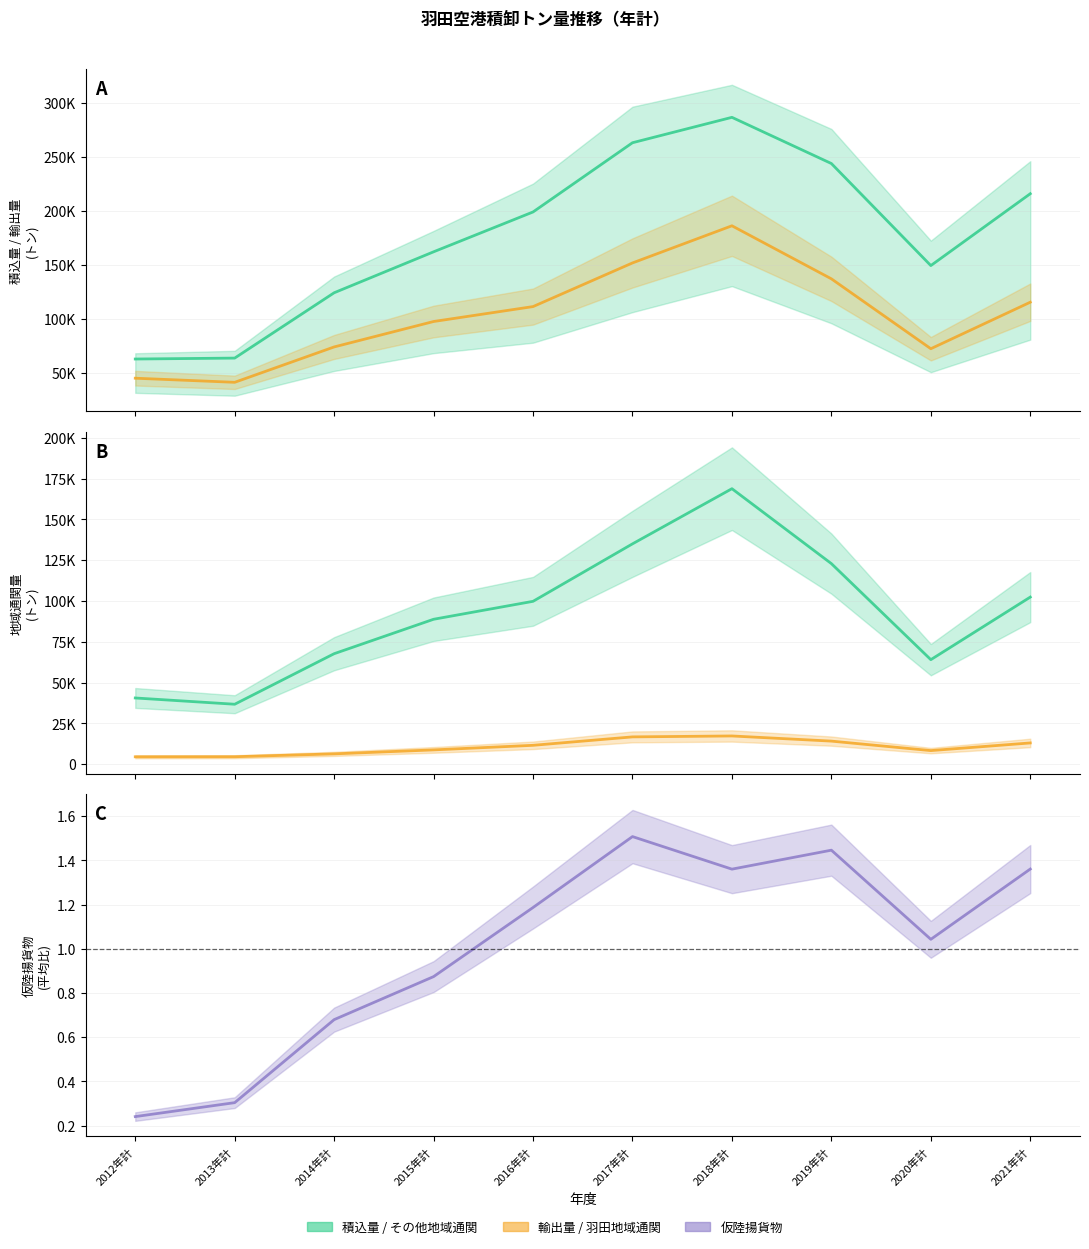

True or false: その他地域通関(輸出) and 輸出量 intersect in this chart.

False